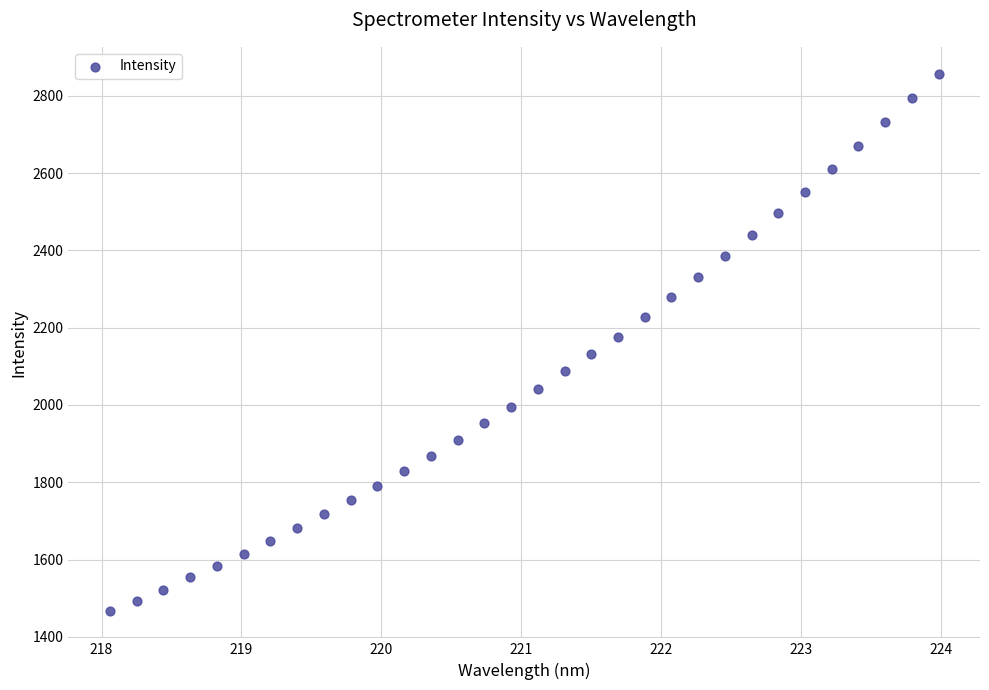

What is the range of X values (max minus min)?

5.9